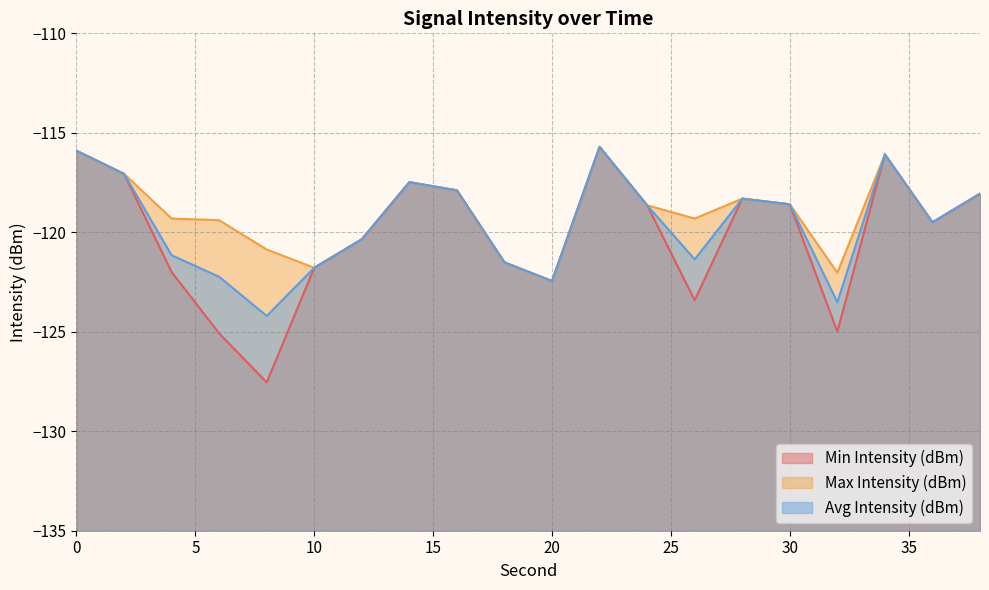

What is the average value of the Max Intensity (dBm) series?

-119.0